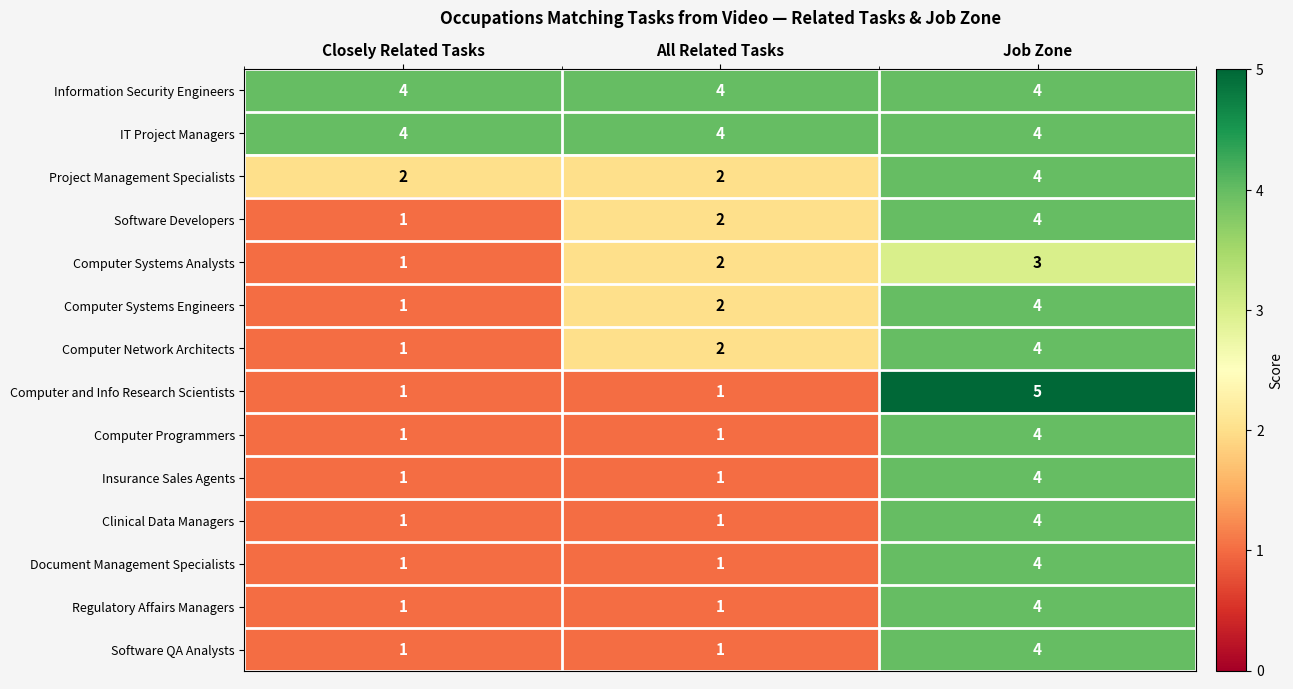

What is the total value across all series at All Related Tasks?

25